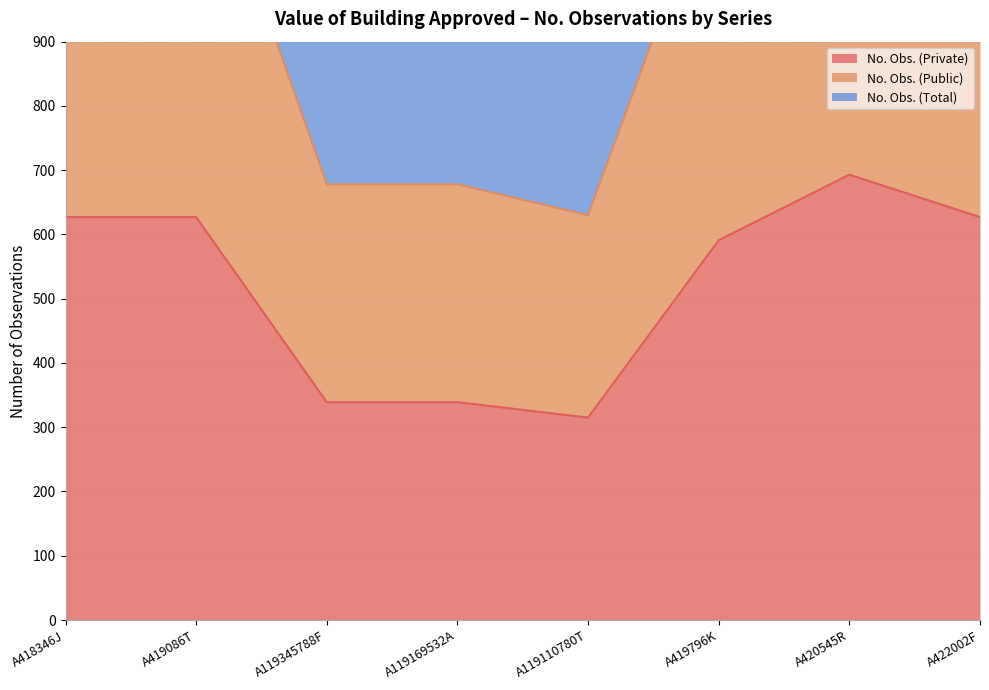

What is the label of the 1st point from the right?

A422002F